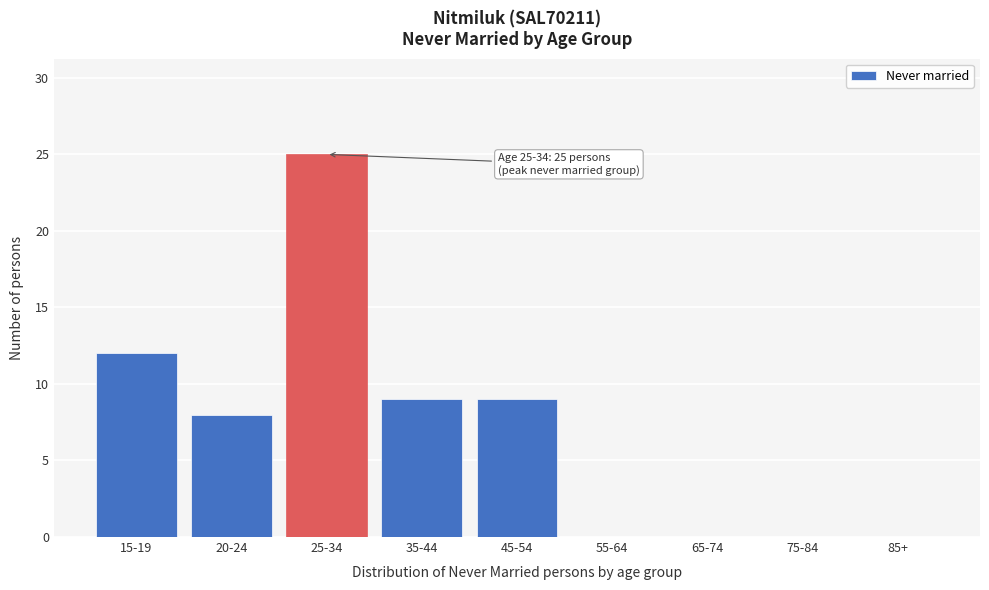

Reading left to right, list all the values displayed in this chart.

15-19=12	20-24=8	25-34=25	35-44=9	45-54=9	55-64=0	65-74=0	75-84=0	85+=0